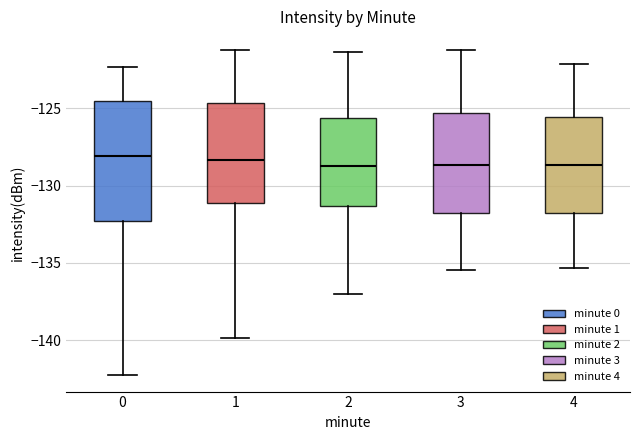

Where is the lower edge of the box at x = 0 on the y-axis? The values are not printed on the chart, so give them approximately, as read against the axis.

-132.5